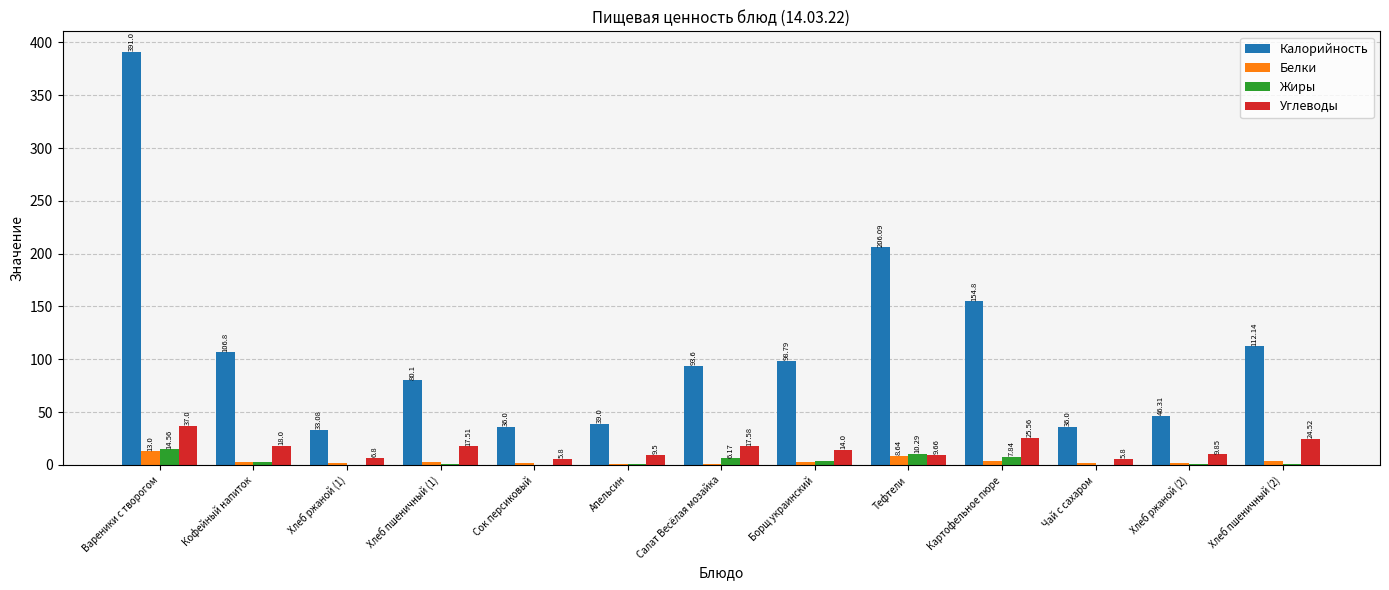

At which label does Белки first exceed 2?

Вареники с творогом